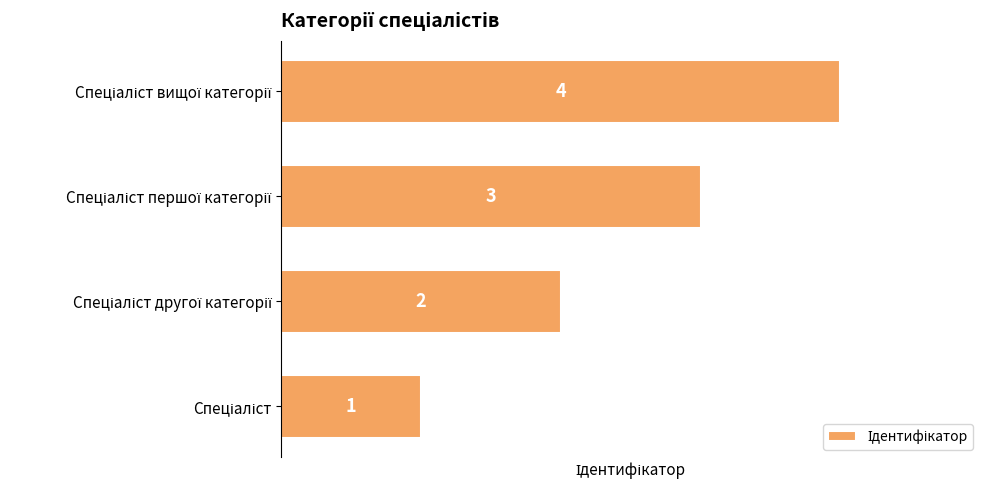

How many values are between 2 and 4?

3